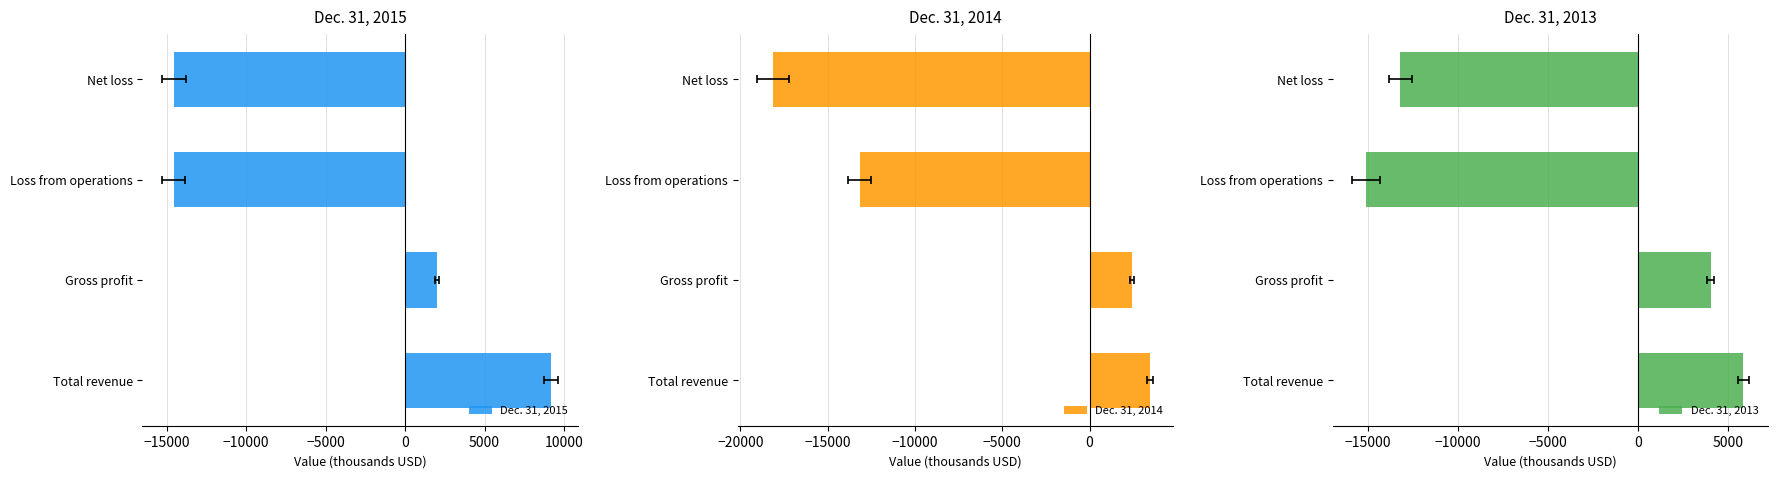

True or false: Dec. 31, 2013 has a value of 1268 at Gross profit.

False